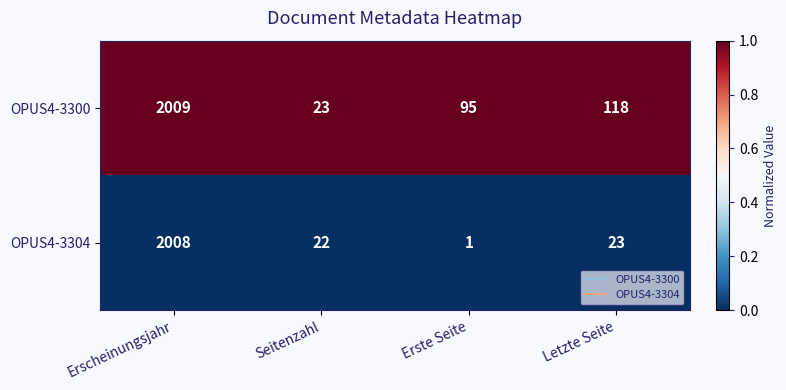

Reading left to right, transcribe all the data shown in this chart.

OPUS4-3300: Erscheinungsjahr=2009	Seitenzahl=23	Erste Seite=95	Letzte Seite=118
OPUS4-3304: Erscheinungsjahr=2008	Seitenzahl=22	Erste Seite=1	Letzte Seite=23